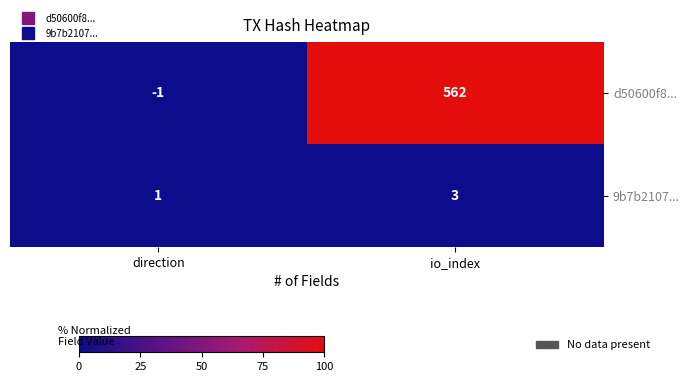

At how many categories does at least one series exceed 24?

1